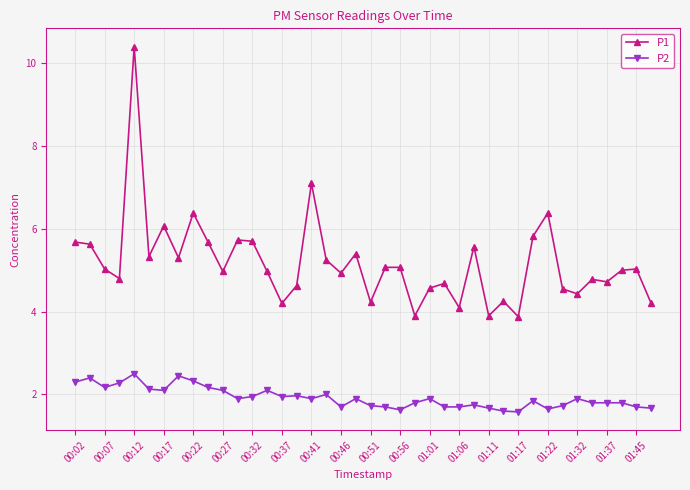

What is the difference between the maximum and second lowest values in the P2 series?

0.9